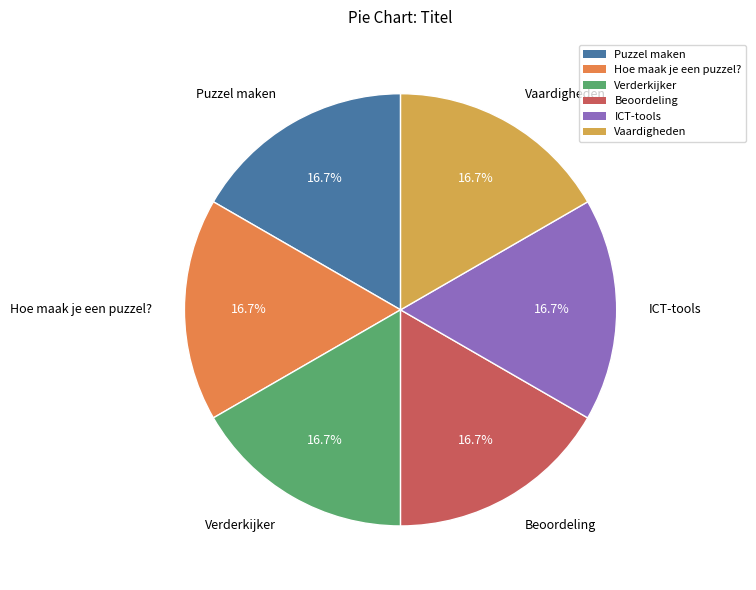

Is there any slice that represents more than half of the pie?

No